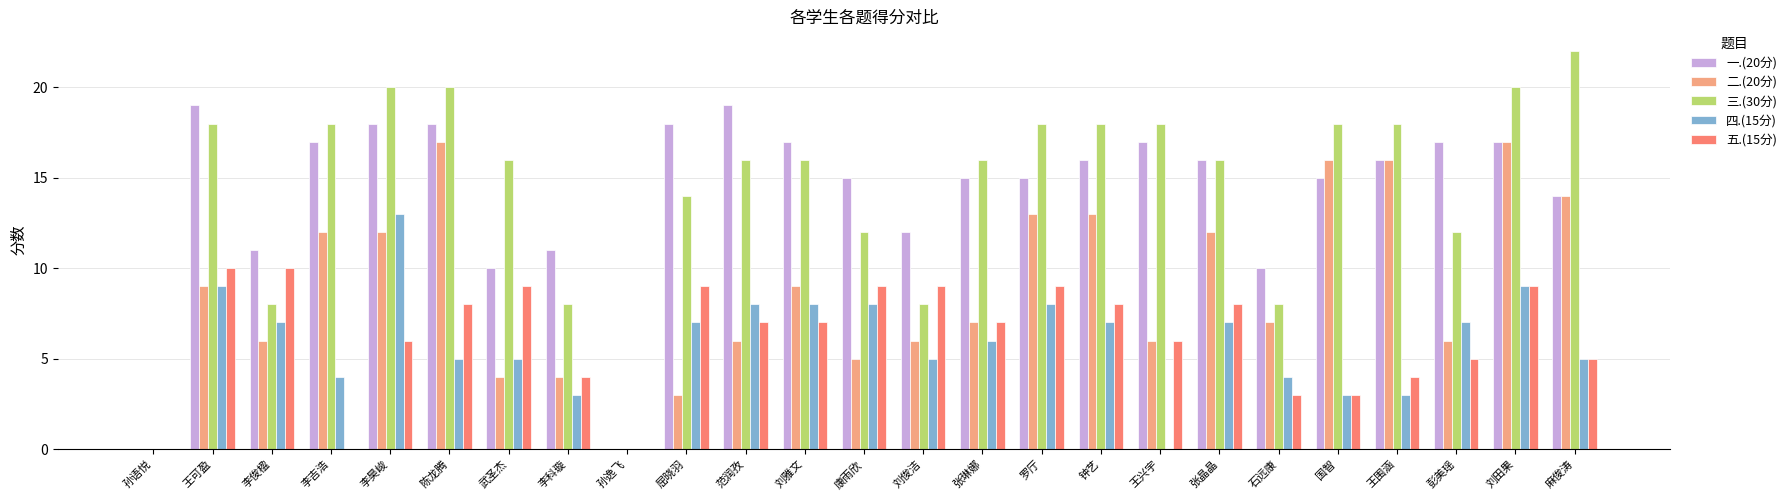

What is the sum of all 三.(30分) values?

358